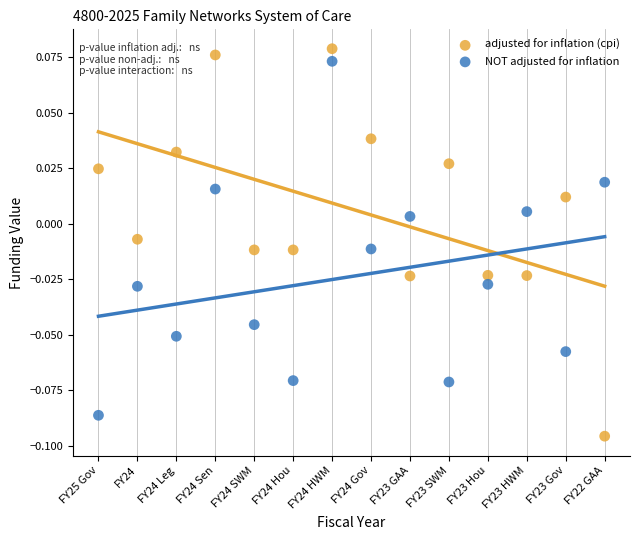

Which series reaches the maximum Y coordinate?

adjusted for inflation (cpi)